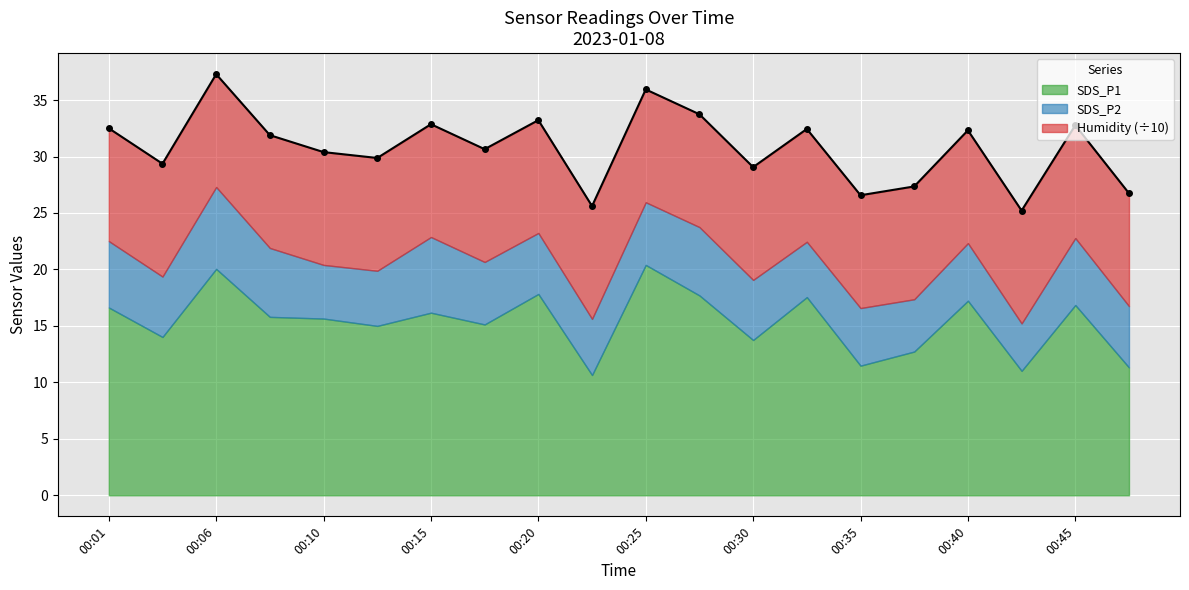

How many points are lower than both their immediate neighbors (excluding endpoints)?

7